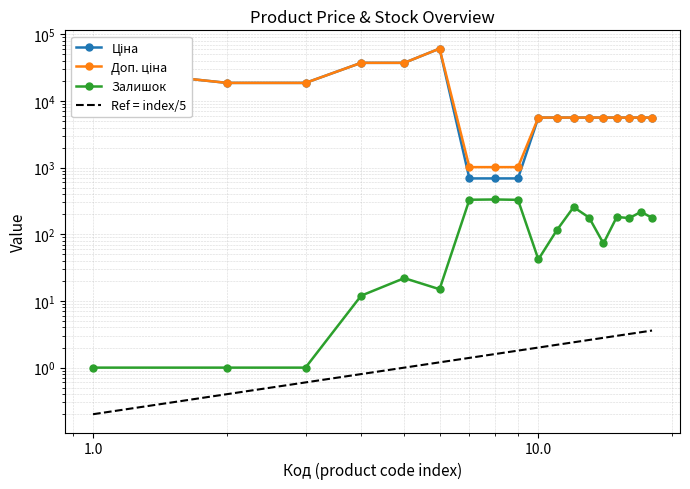

The value of Доп. ціна at 13 is 1587.7. True or false?

False